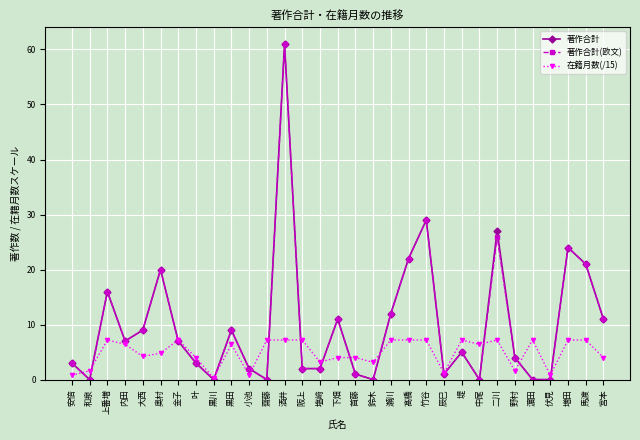

At which category does the chart reach its peak across all series?

酒井